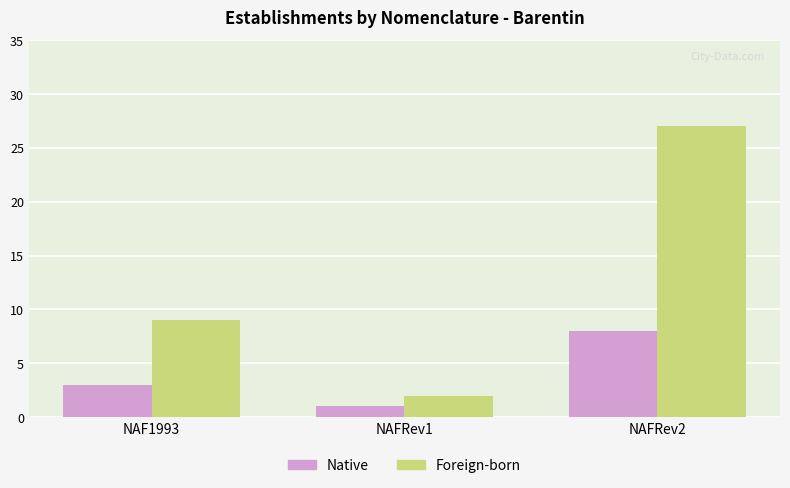

At which label is Foreign-born closest to 14?

NAF1993